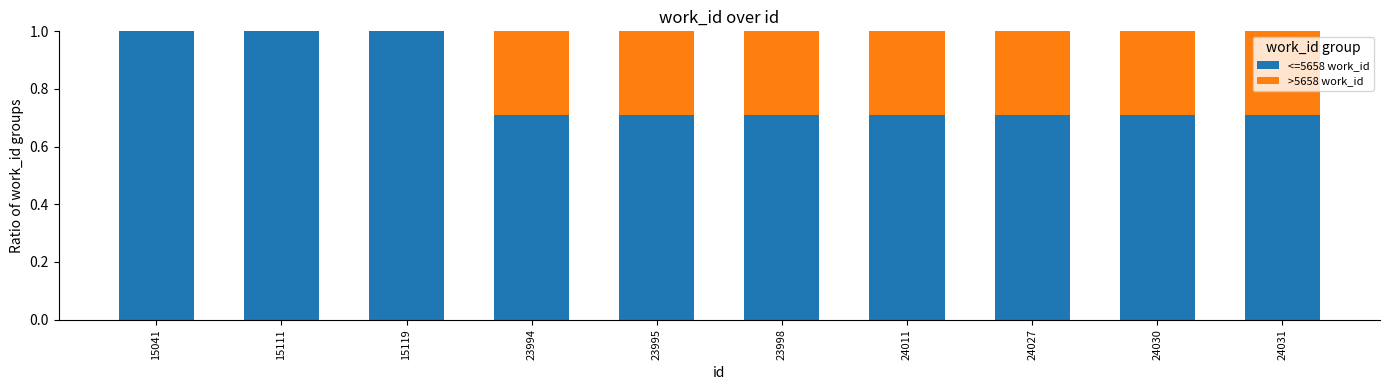

What is the maximum value for <=5658 work_id?

1.0